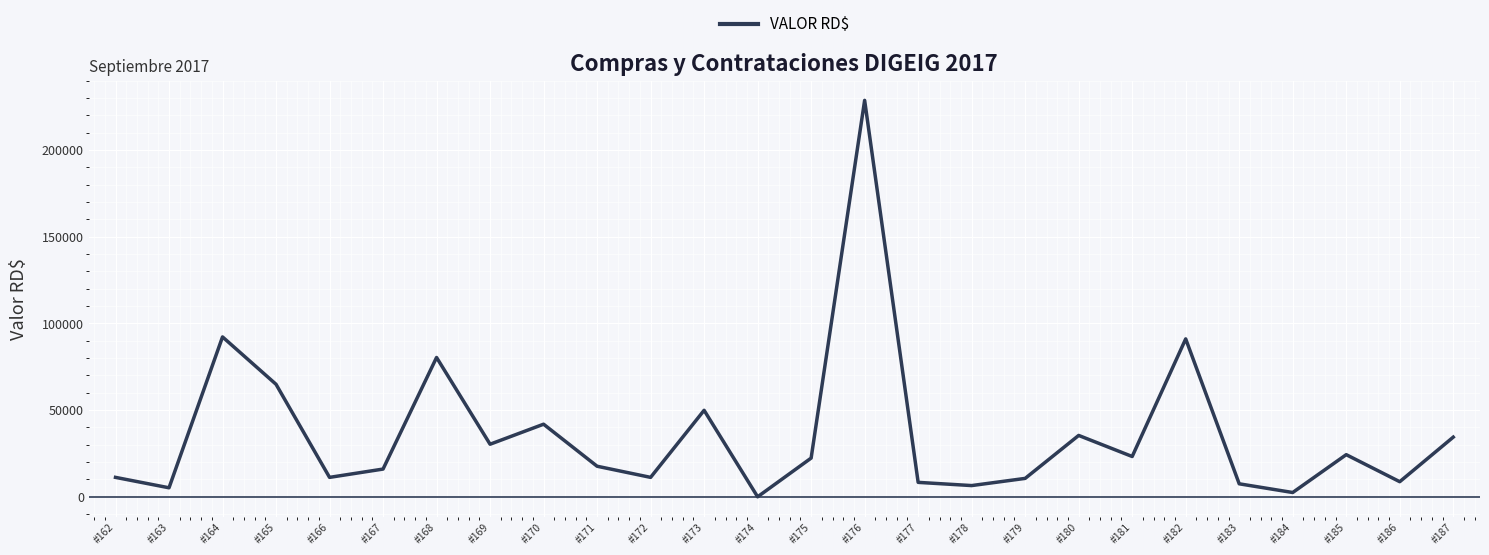

What is the difference between the maximum and minimum values?

228684.0